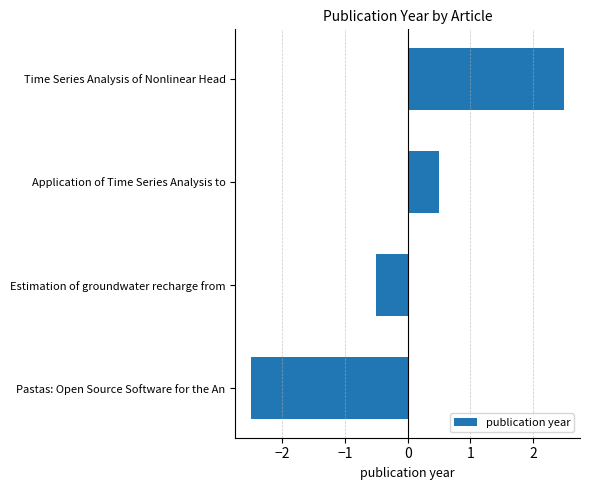

Reading top to bottom, list all the values displayed in this chart.

Time Series Analysis of Nonlinear Head=2.5	Application of Time Series Analysis to=0.5	Estimation of groundwater recharge from=-0.5	Pastas: Open Source Software for the An=-2.5